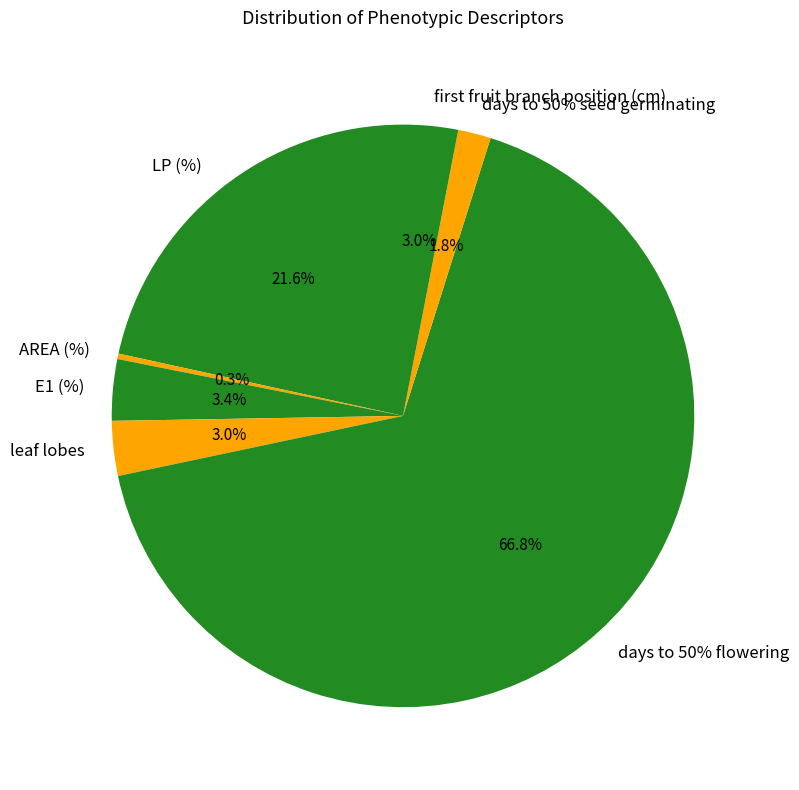

Is there any slice that represents more than half of the pie?

Yes